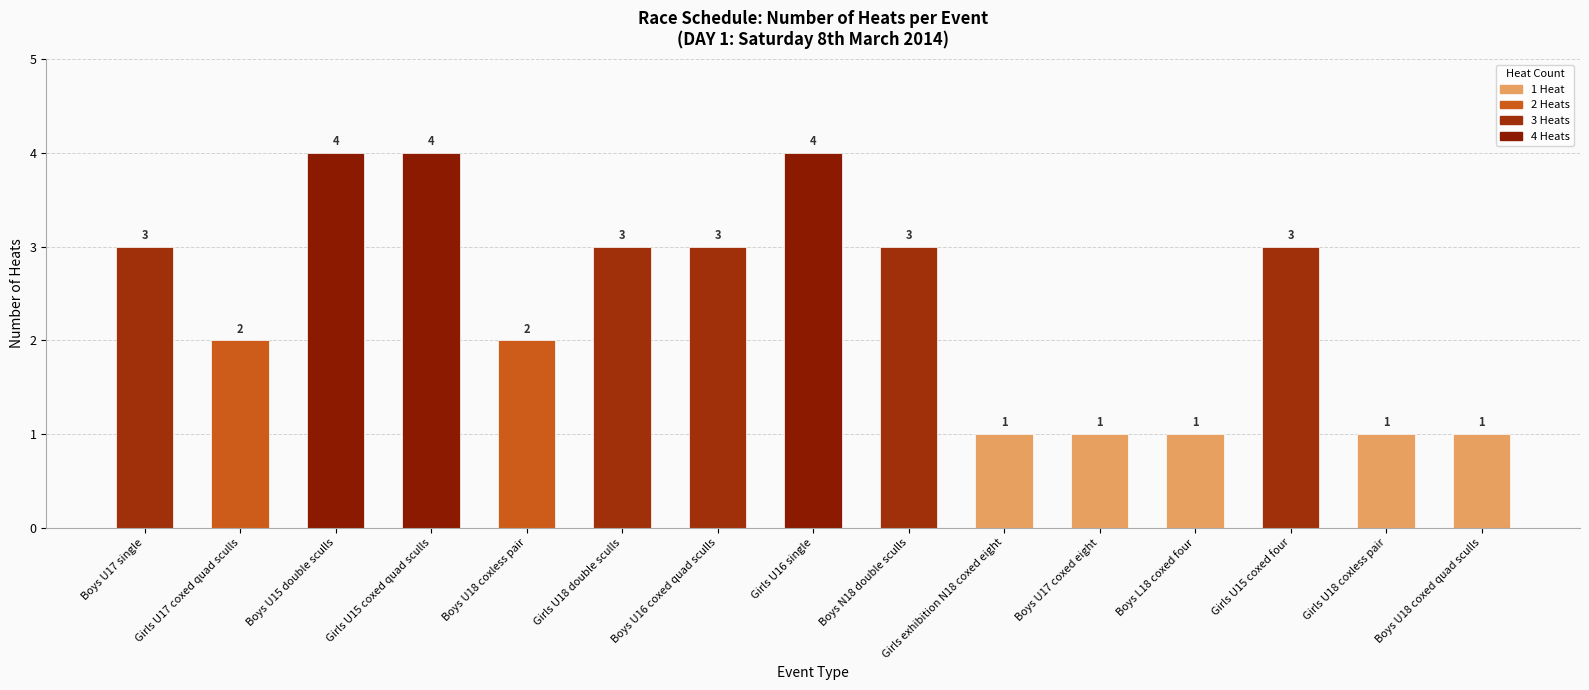

What is the sum of all values?

36